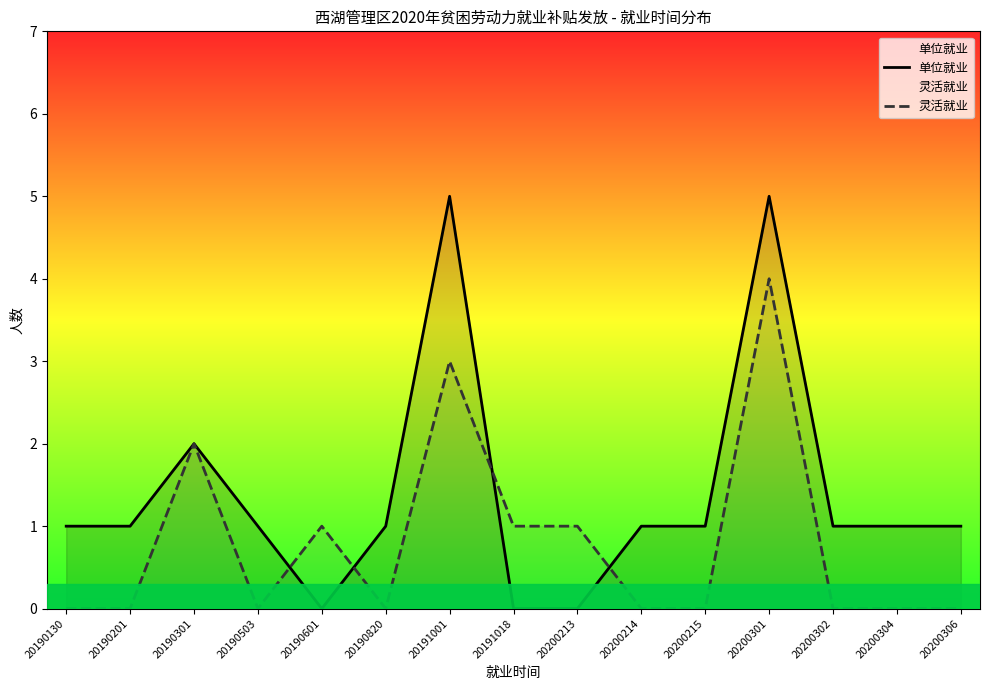

At which category is the sum across all series the highest?

20200301